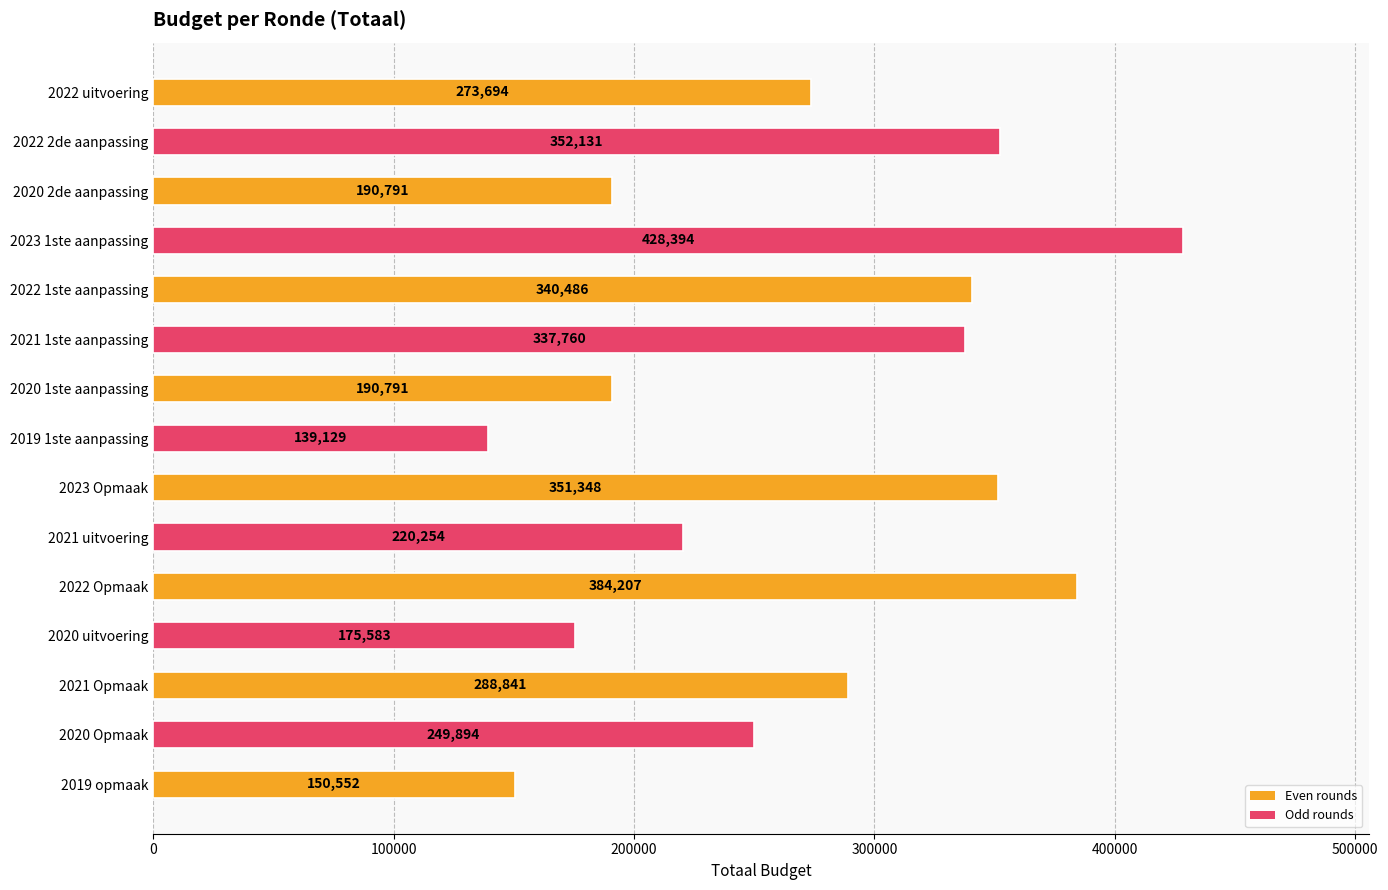

The value at 2021 uitvoering is 220254. True or false?

True